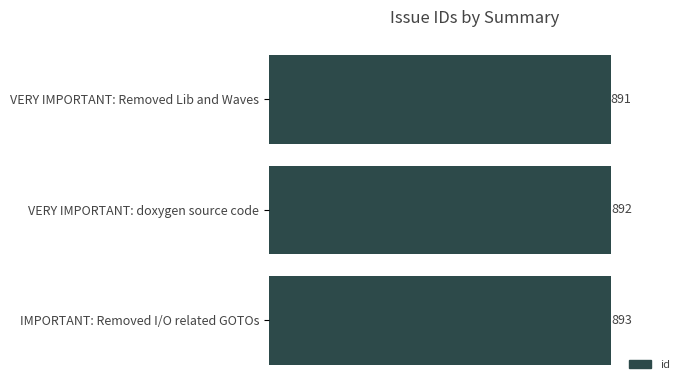

What is the sum of all values?

2676